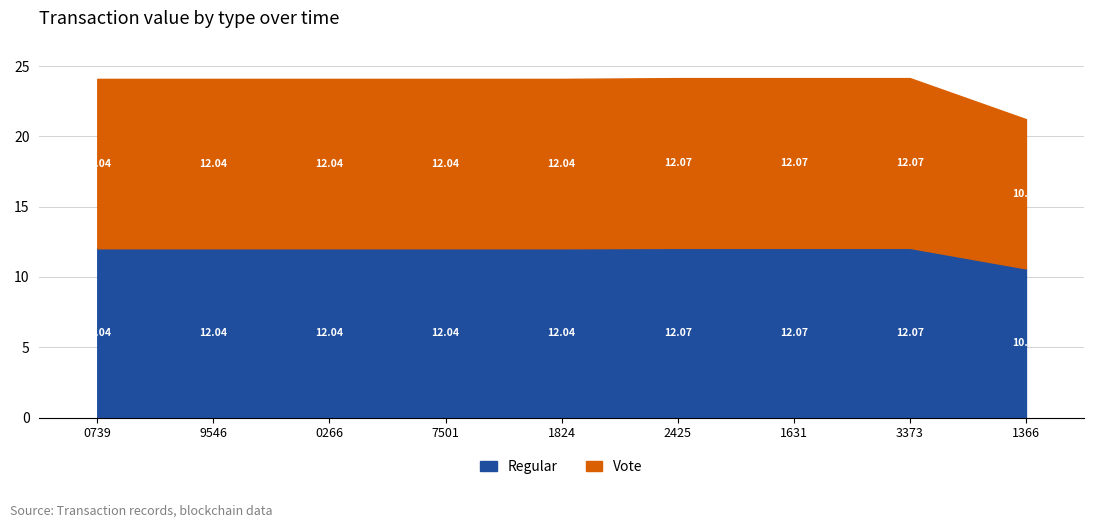

What is the minimum value for Vote?

10.6